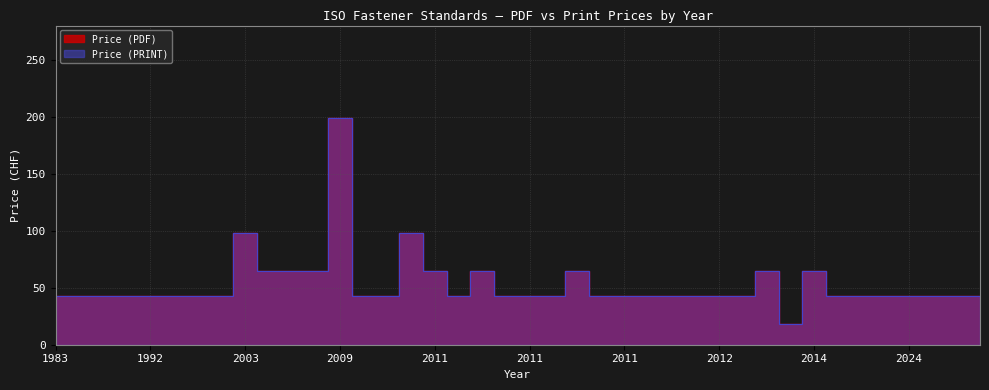

The value of Price (PDF) at 2014 is 92. True or false?

False